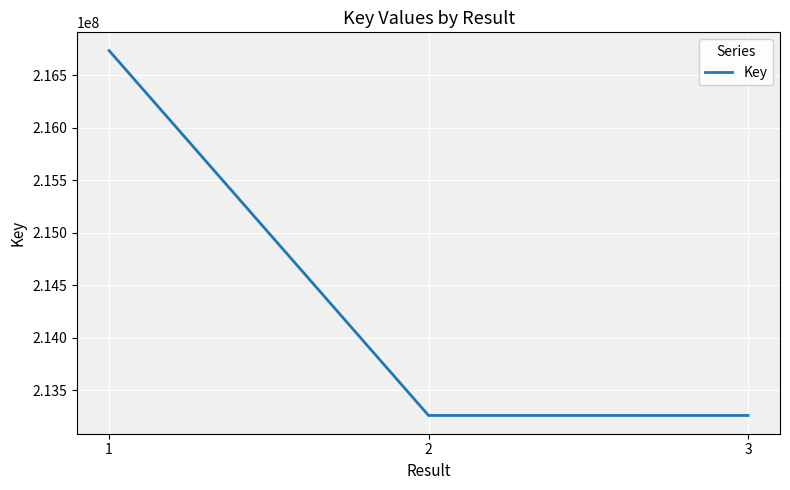

The chart shows a value of 216735523 at 1. True or false?

True